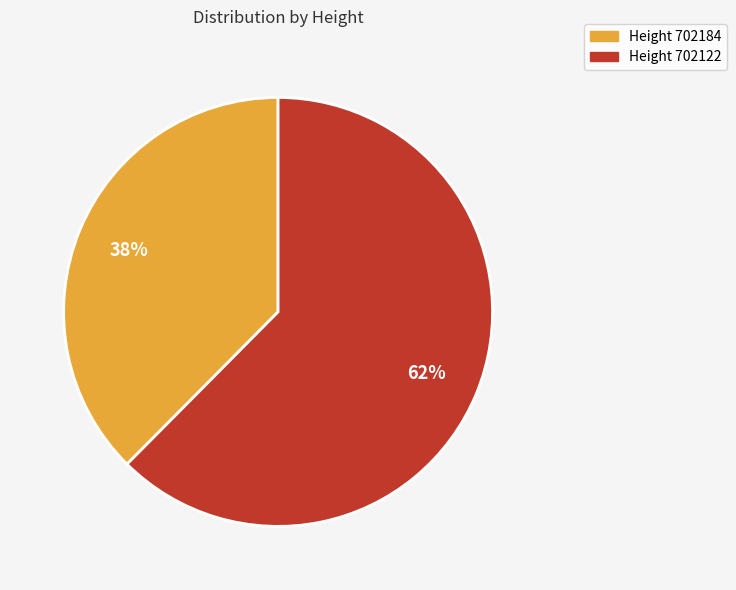

To the nearest percent, what percentage of the pie is Height 702122?

62%